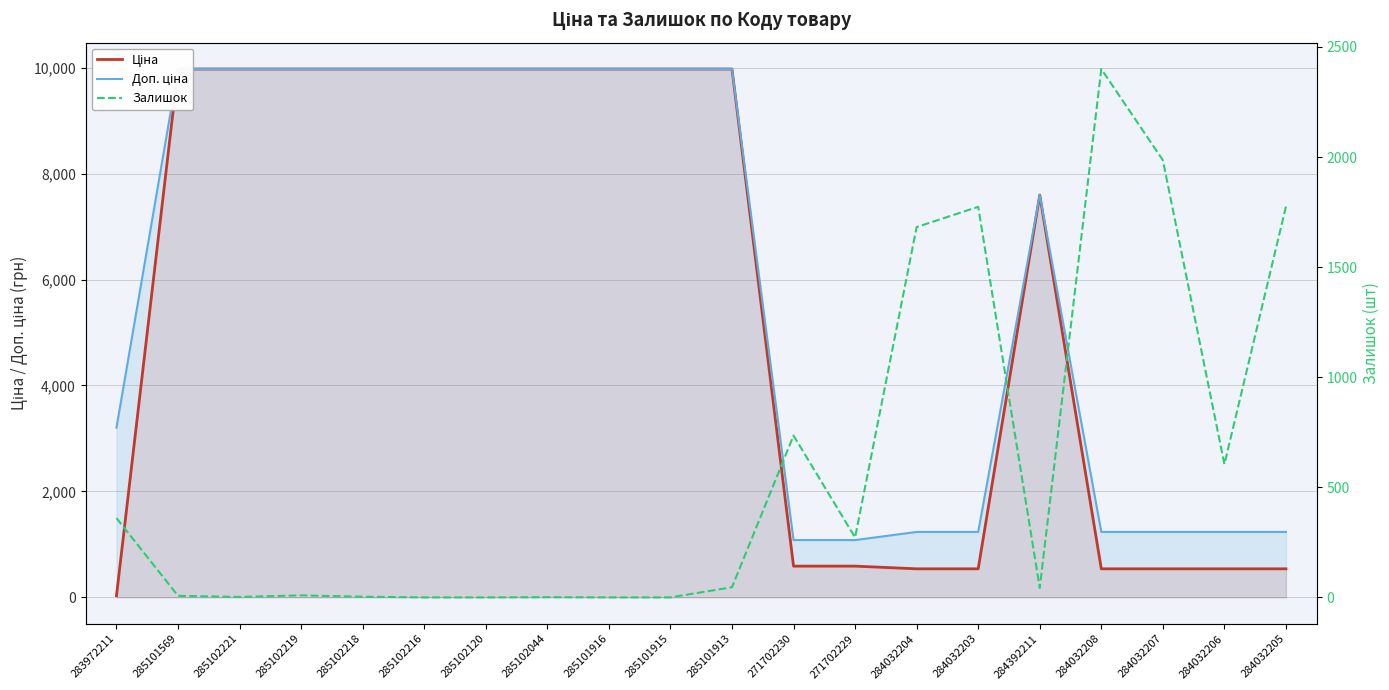

What is the difference between the maximum and minimum values in the Залишок series?

2400.0